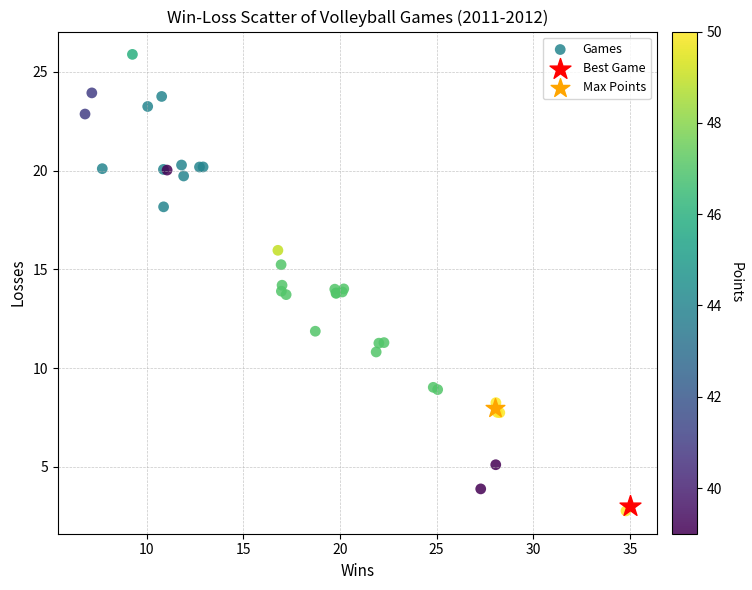

What are all the series names shown in the legend?

Games, Best Game, Max Points